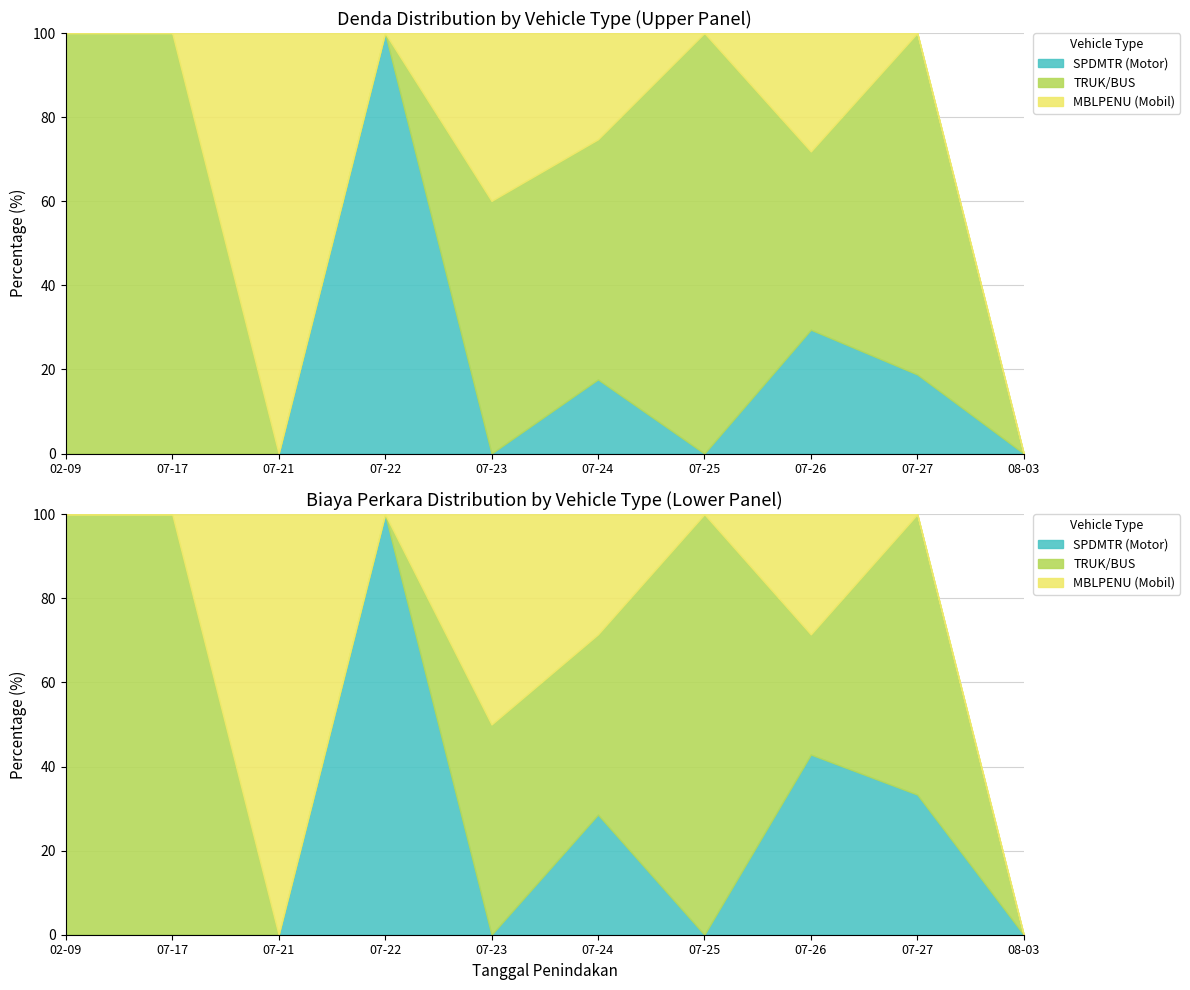

Which series has the largest range (max minus min)?

SPDMTR (Motor)